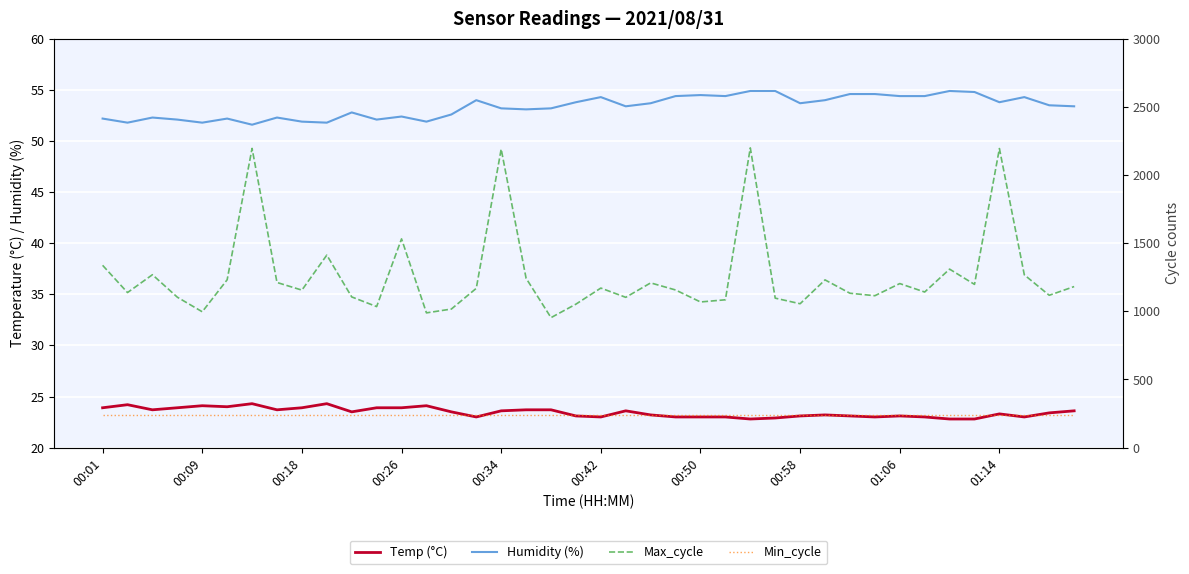

True or false: Min_cycle and Temp (°C) intersect in this chart.

False